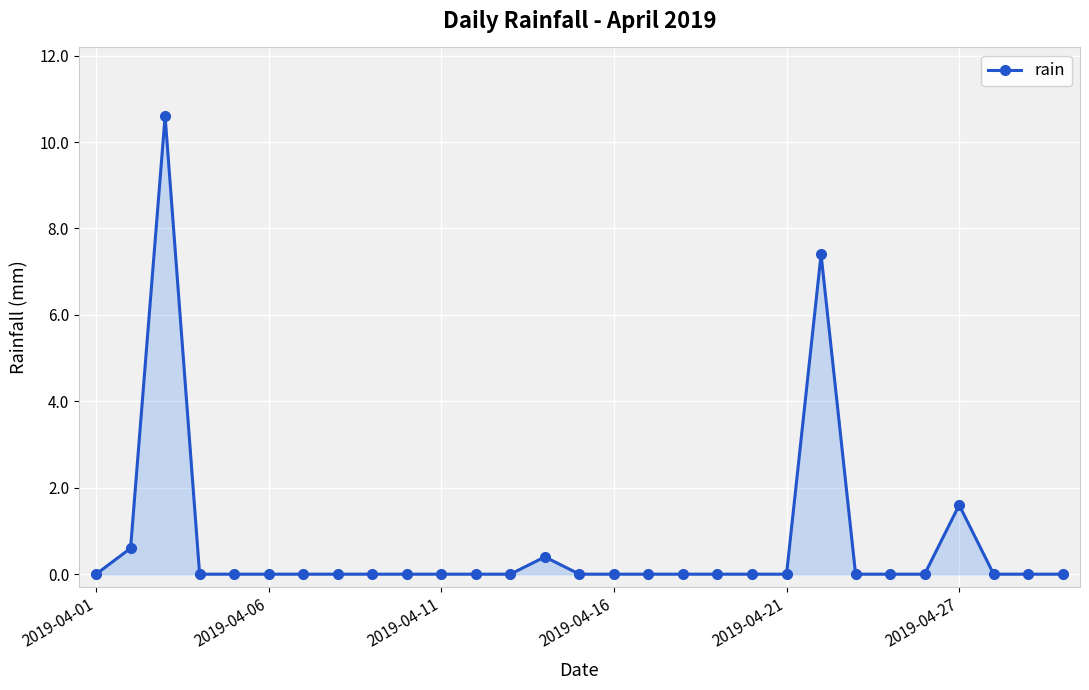

What is the greatest value displayed?

10.6